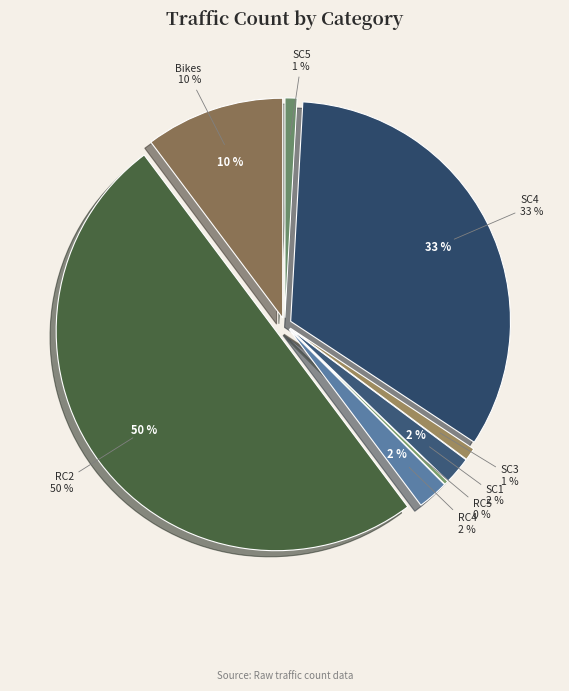

To the nearest percent, what is the average slice percentage?

12%